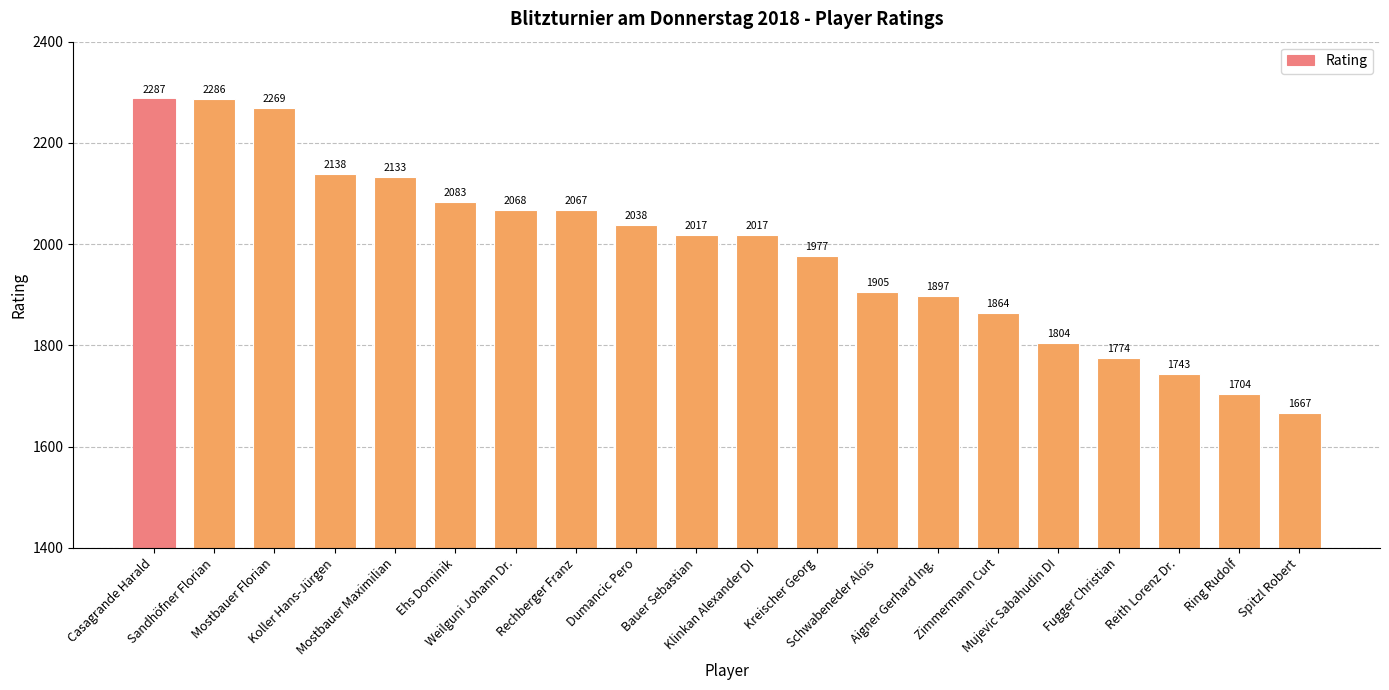

What value does the data have at Reith Lorenz Dr., to the nearest 50?

1750